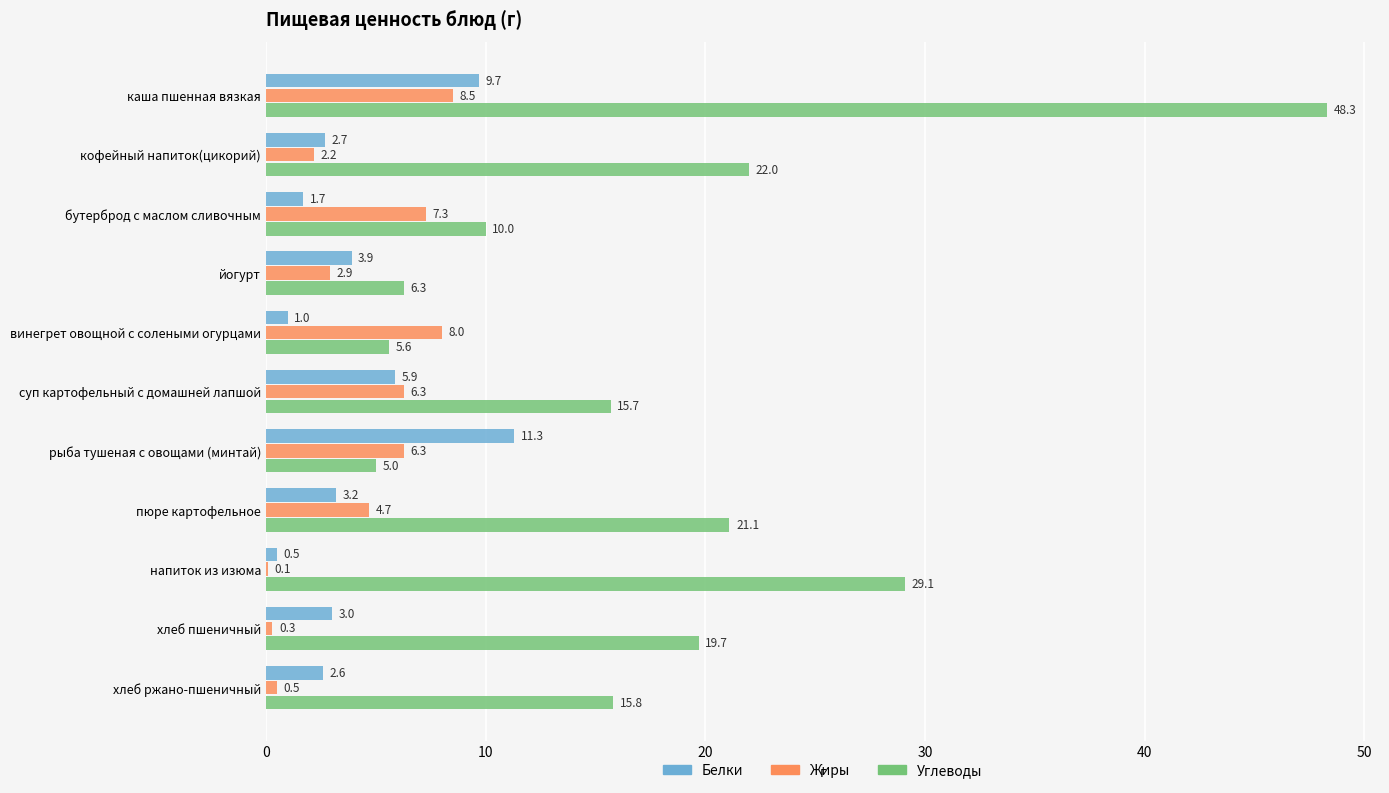

What is the maximum value for Белки?

11.3